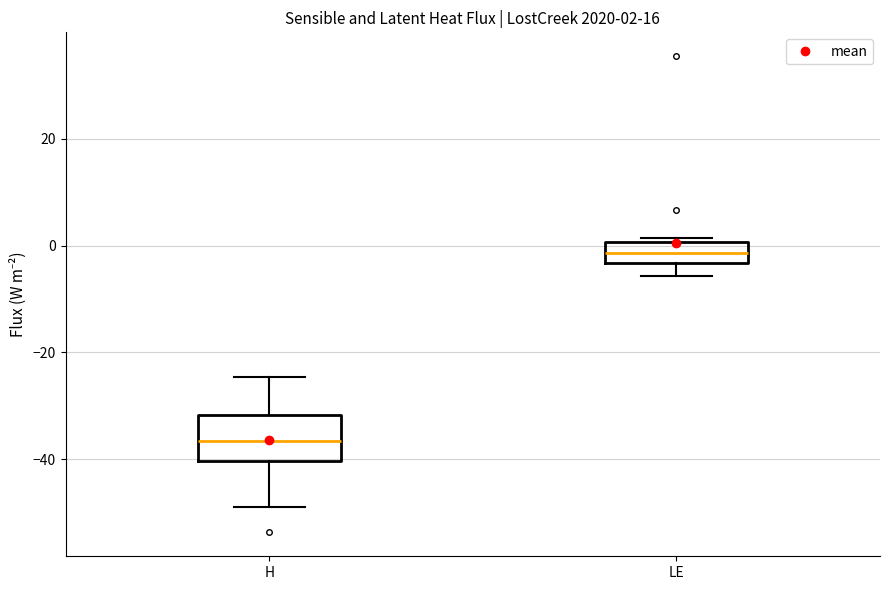

Comparing the boxes themselves (not the whiskers), which one is the tallest?

H